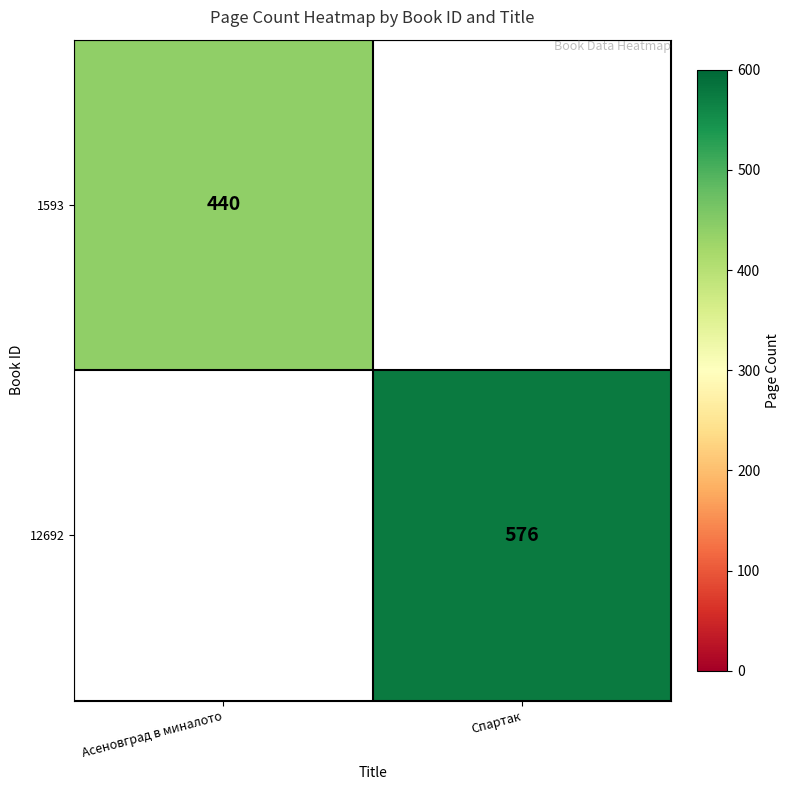

The value of 1593 at Асеновград в миналото is 603. True or false?

False